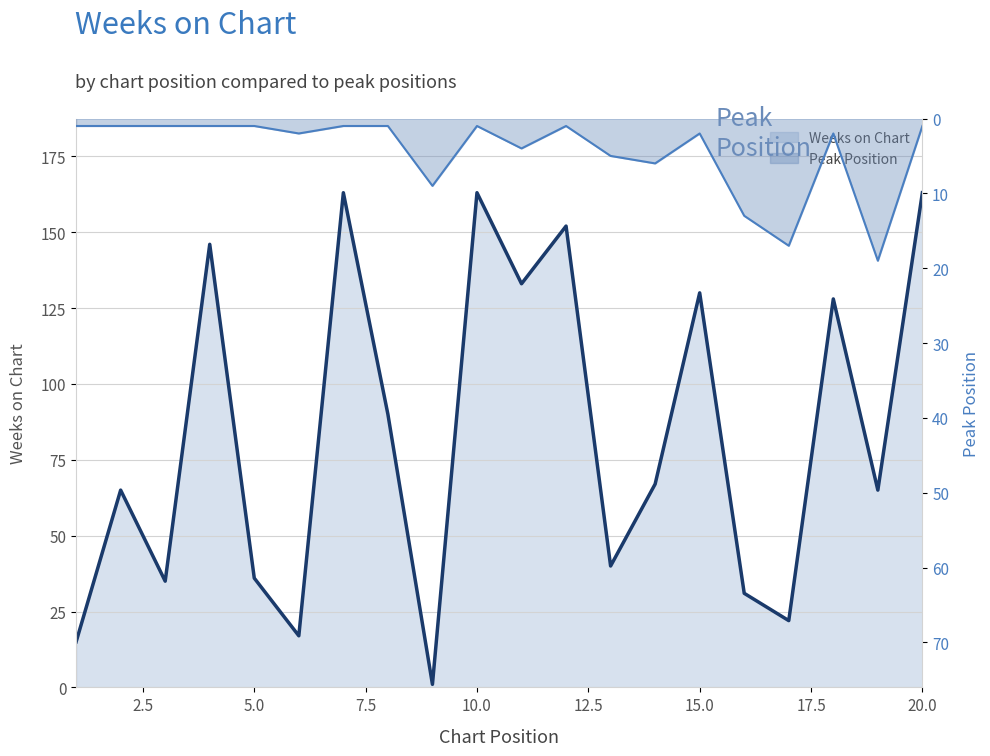

Rank the series by their average value, from lowest to highest.

Peak Position (line), Weeks on Chart (line)